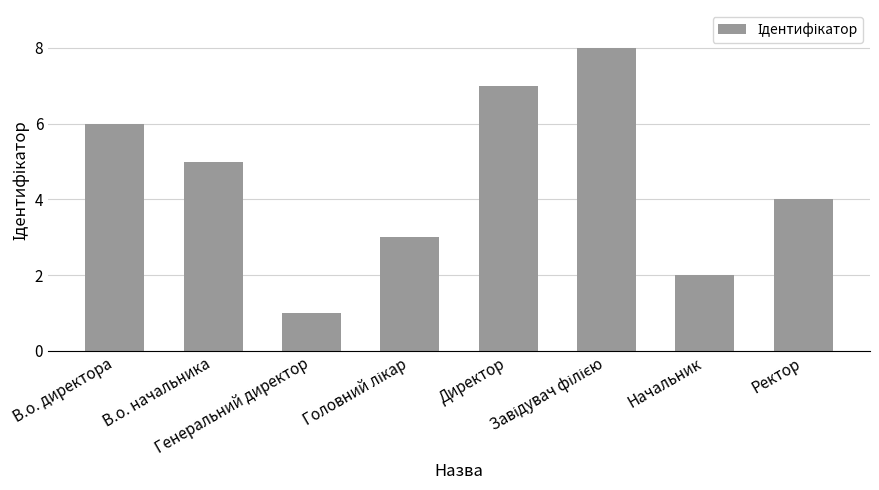

How many values are below 5?

4